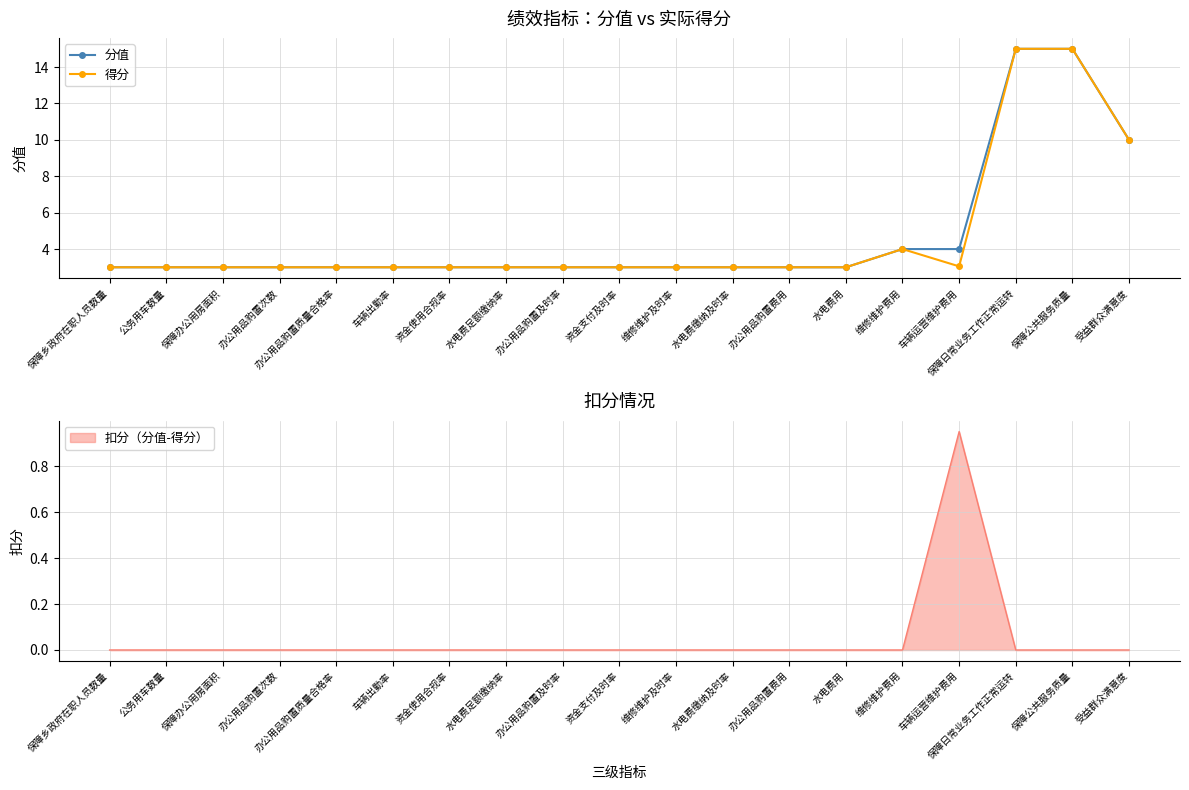

What is the lowest value of the 分值 series?

3.0